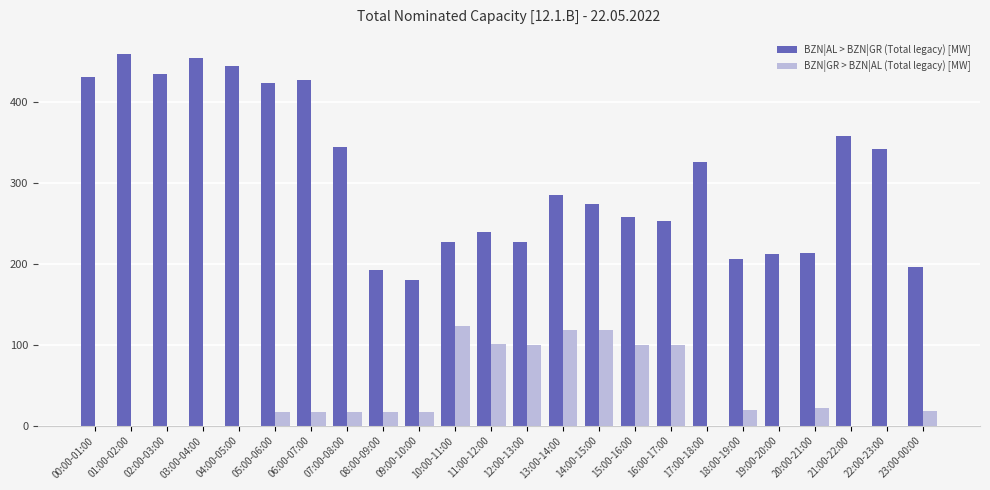

Between 13:00-14:00 and 16:00-17:00, which series saw the biggest shift?

BZN|AL > BZN|GR (Total legacy) [MW]